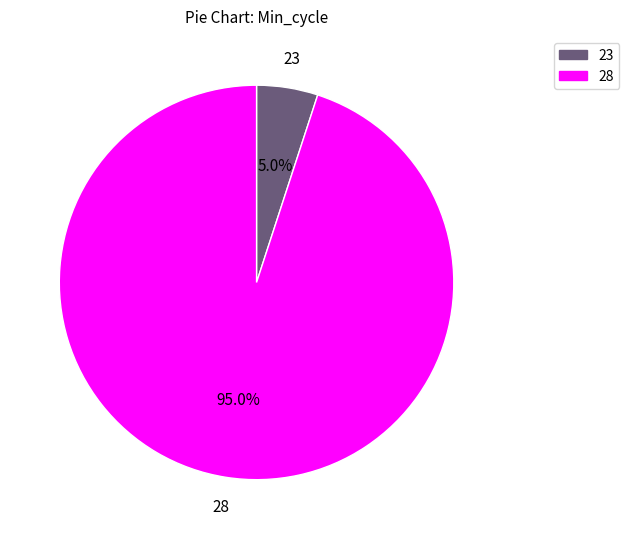

Is there a majority slice in this chart?

Yes